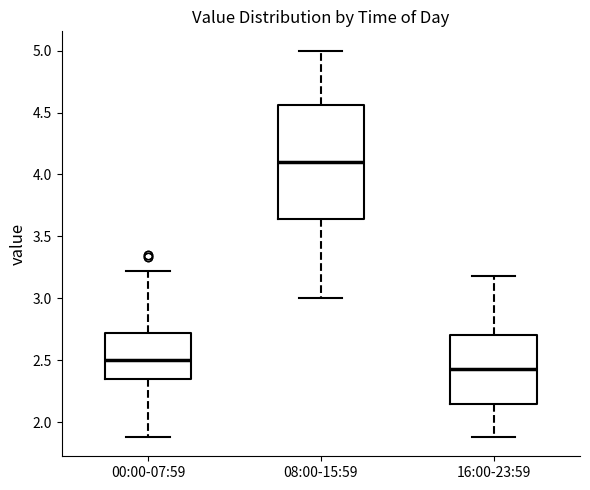

Where is the upper edge of the box for 16:00-23:59 on the y-axis? The values are not printed on the chart, so give them approximately, as read against the axis.

2.70